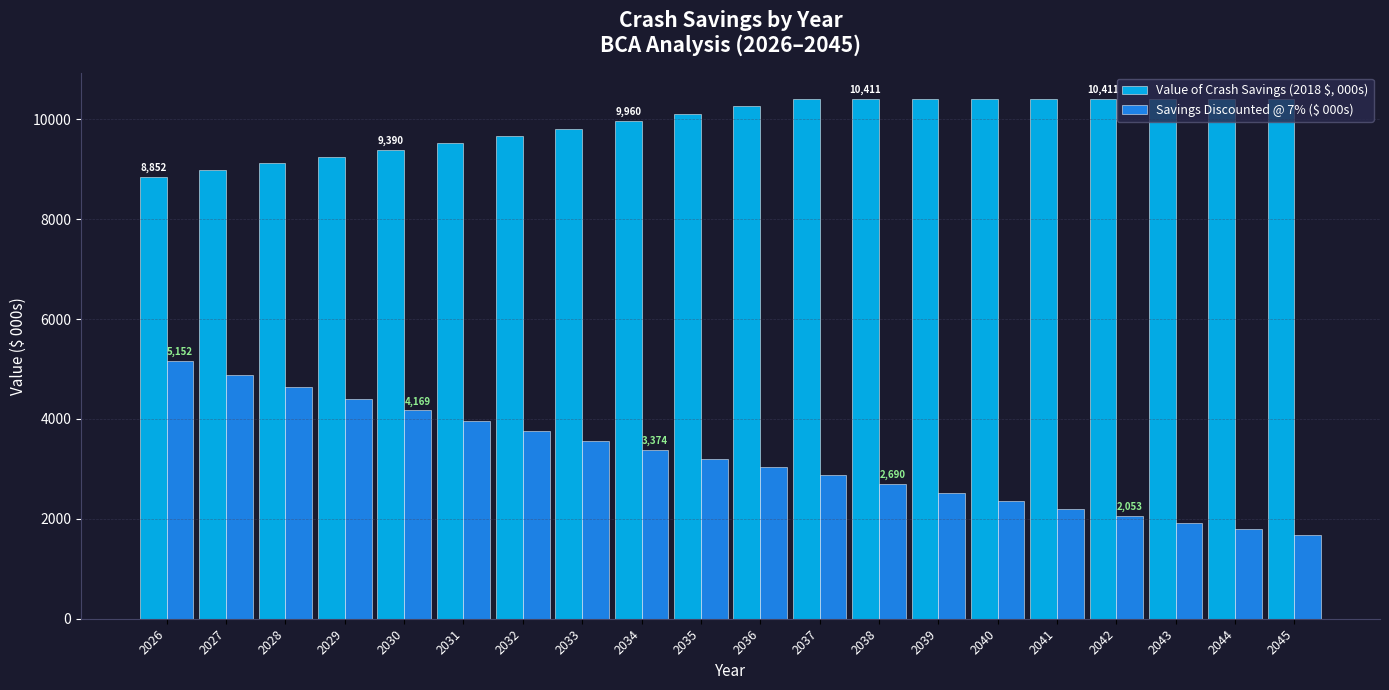

What is the difference between the highest and lowest values at 2028?

4482.3